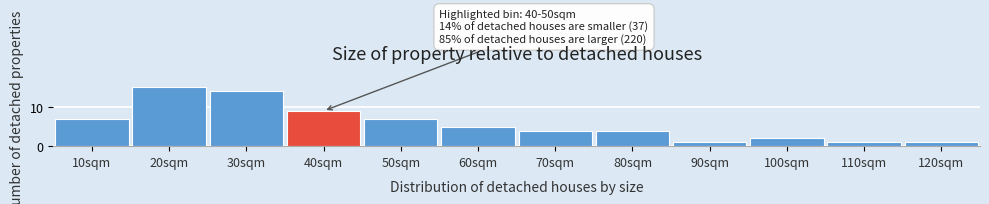

Reading left to right, list all the values displayed in this chart.

7	15	14	9	7	5	4	4	1	2	1	1